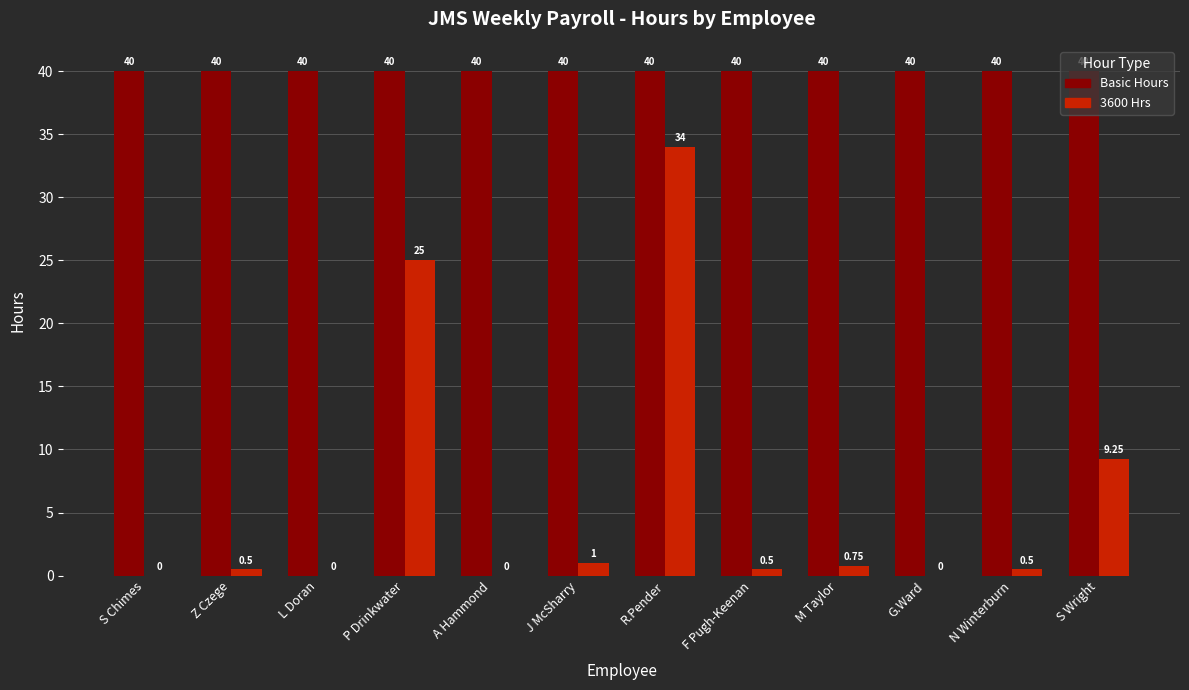

The Basic Hours series shows 40.0 at F Pugh-Keenan. True or false?

True